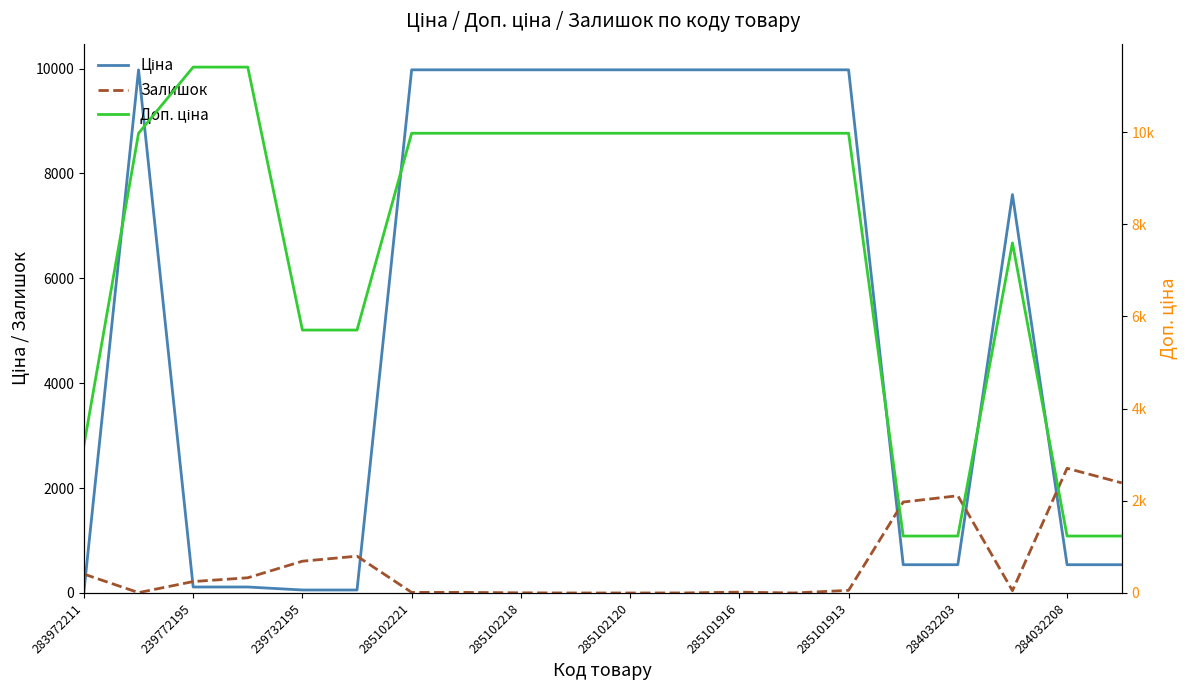

What is the lowest value of the Доп. ціна series?

1235.4